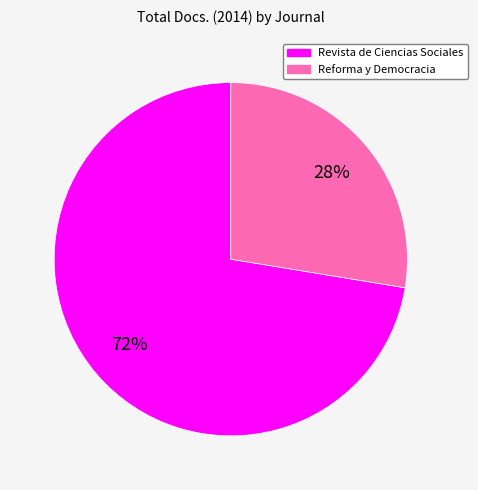

To the nearest percent, what is the combined percentage of Revista de Ciencias Sociales and Reforma y Democracia?

100%